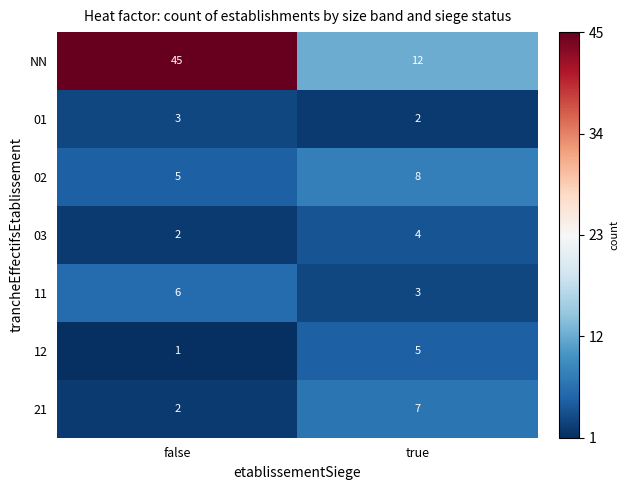

Which series has the largest range (max minus min)?

NN